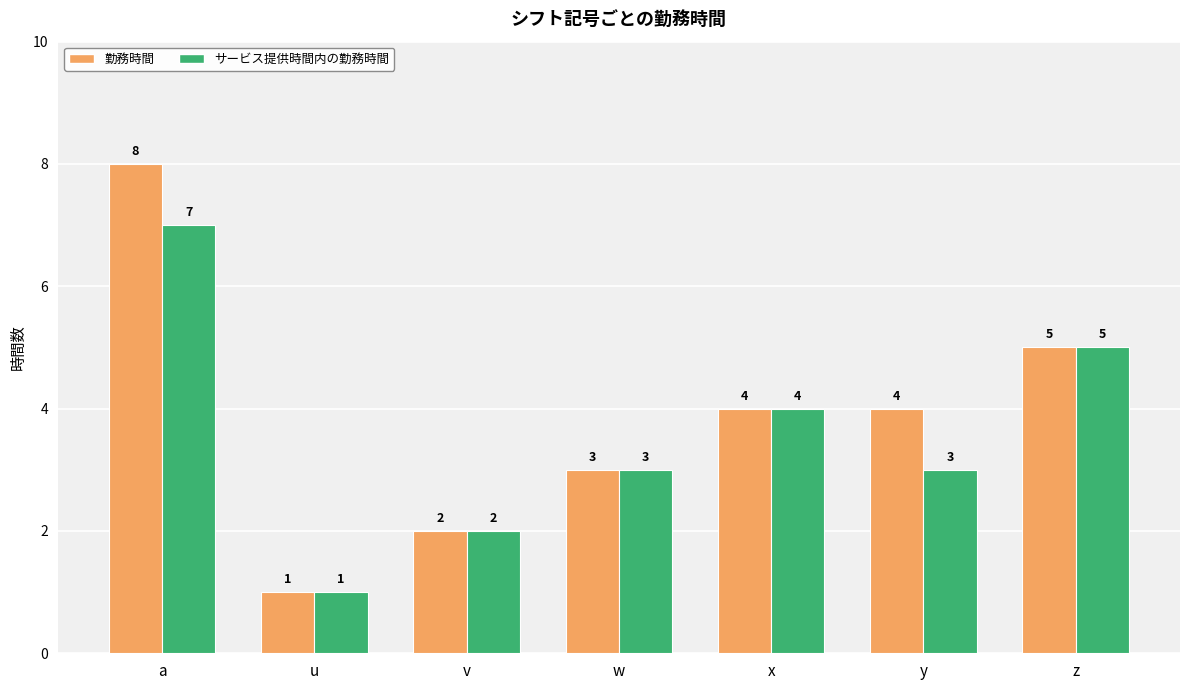

Reading left to right, transcribe all the data shown in this chart.

勤務時間: 8	1	2	3	4	4	5
サービス提供時間内の勤務時間: 7	1	2	3	4	3	5